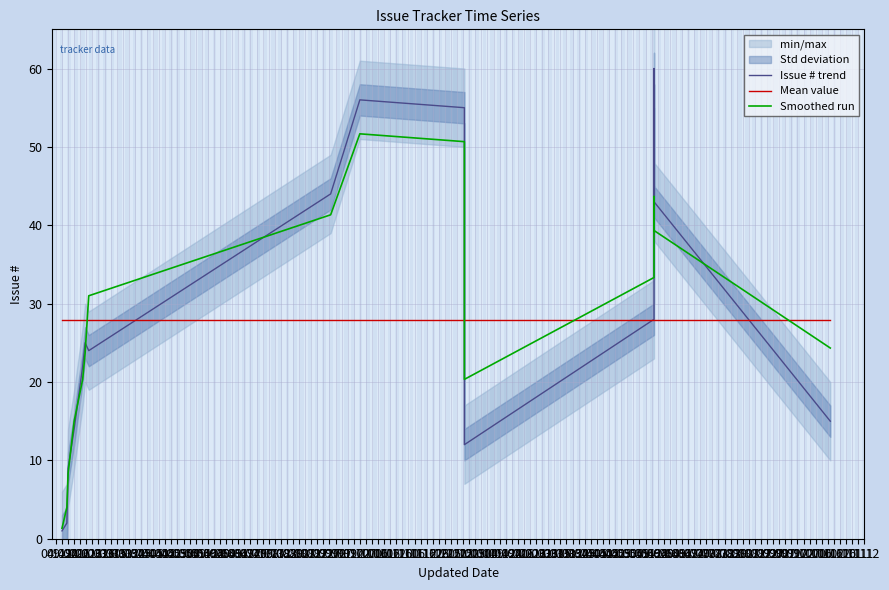

The Smoothed run series shows 20.3 at 10.04. True or false?

True